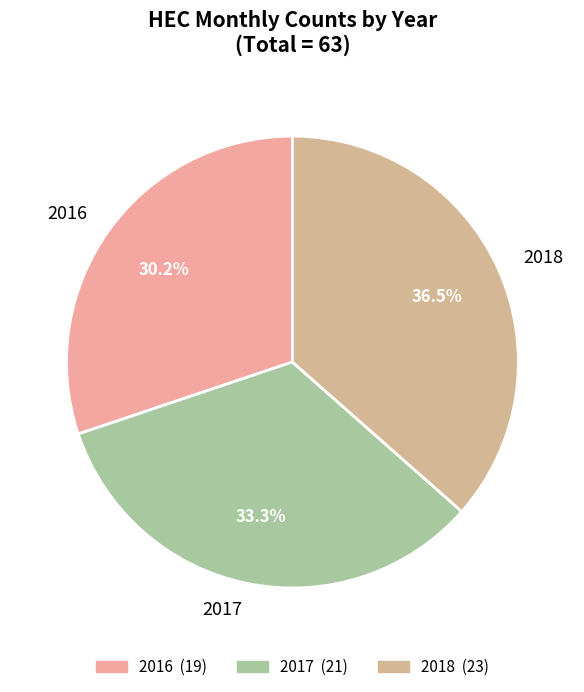

What is the ratio of the value at 2017 to the value at 2018?

0.9